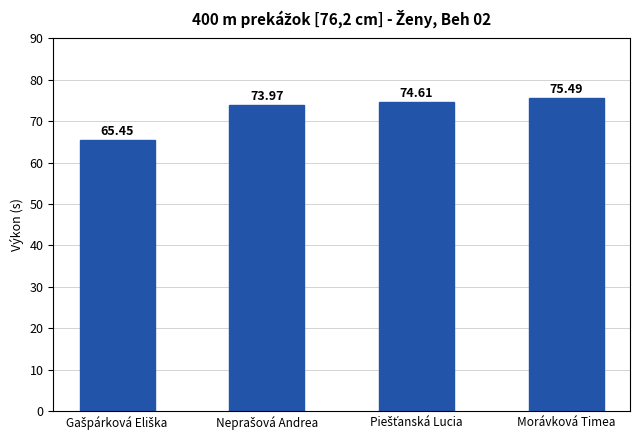

What is the label of the 1st bar from the right?

Morávková Timea